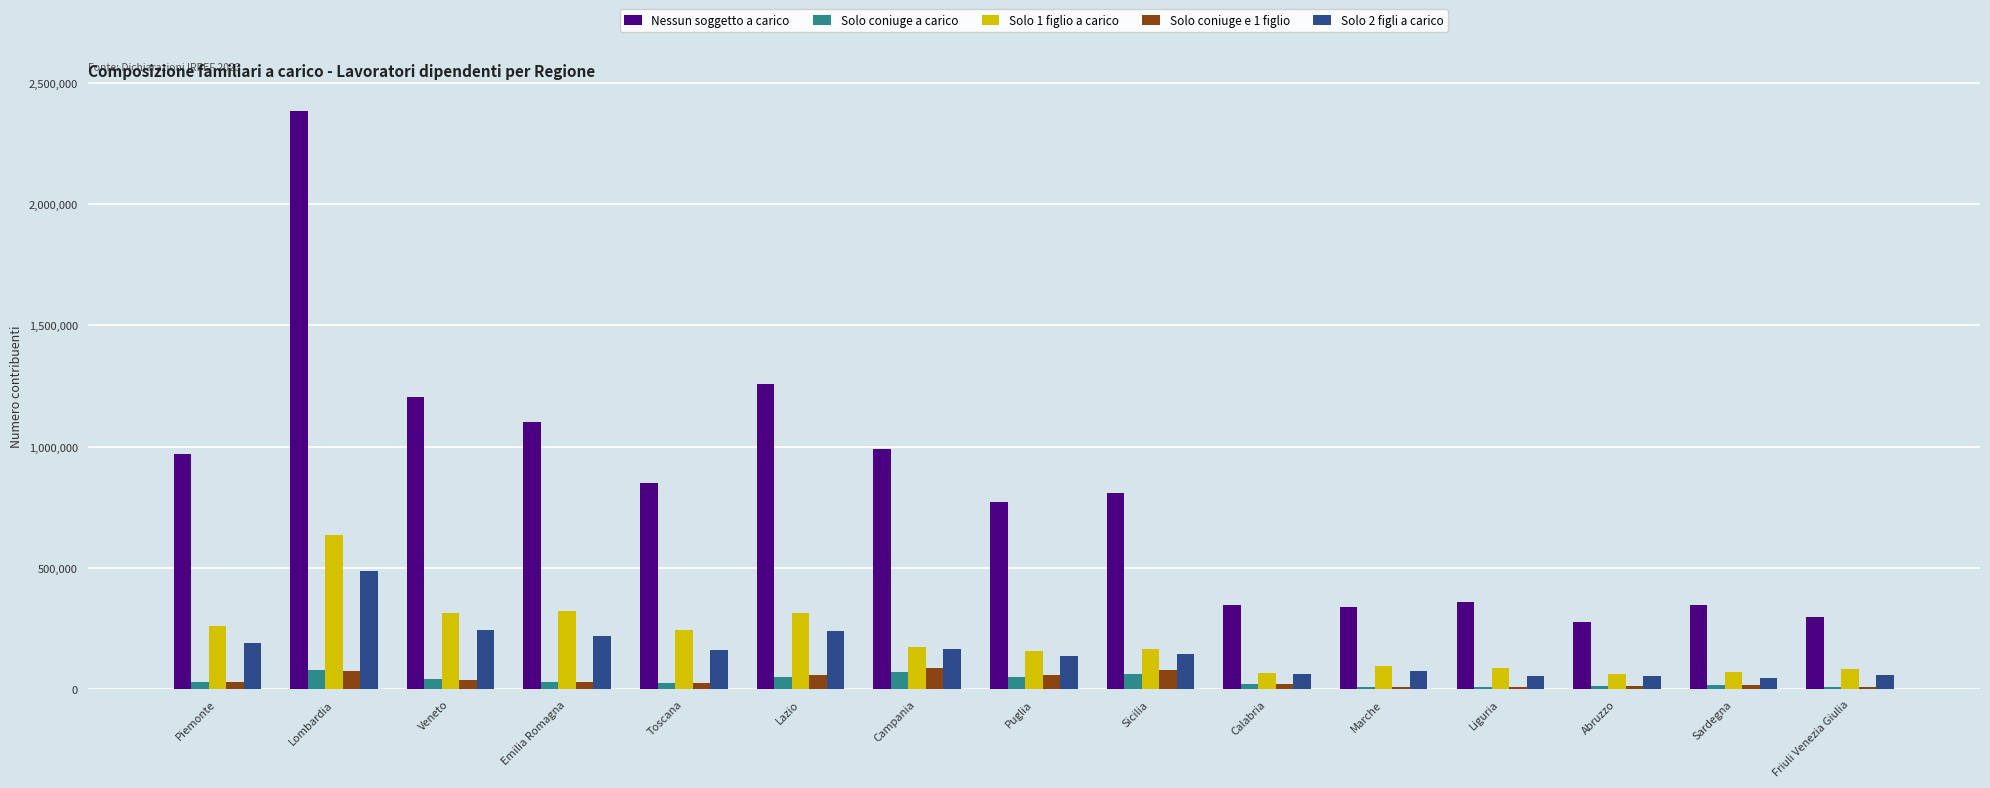

What is the total value across all series at Puglia?

1176466